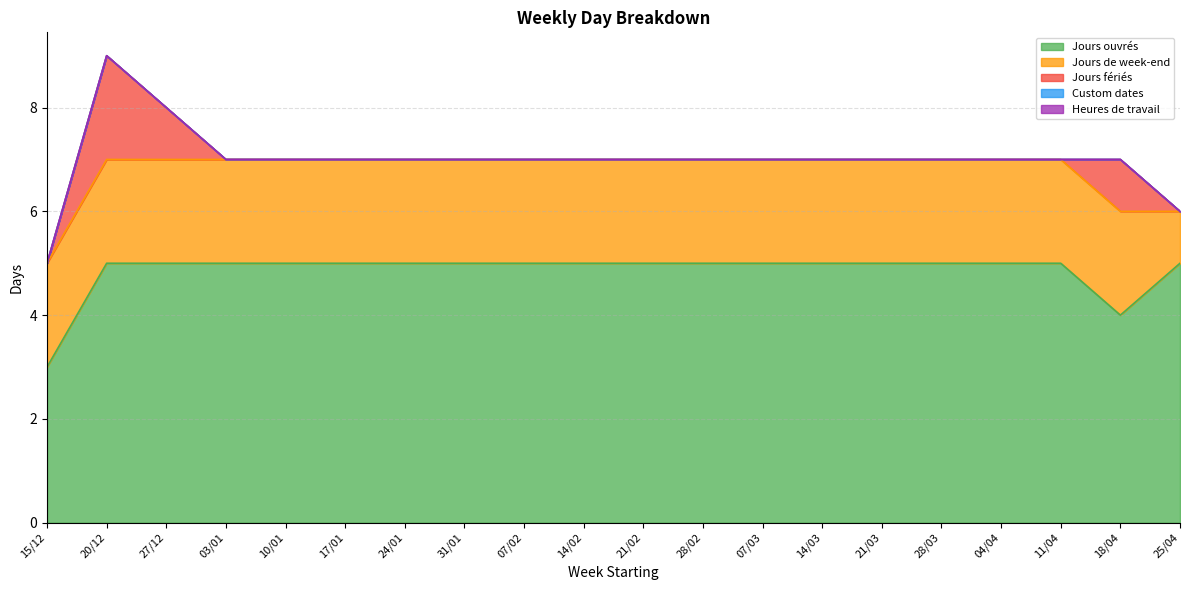

What is the difference between the maximum and minimum values in the Jours fériés series?

2